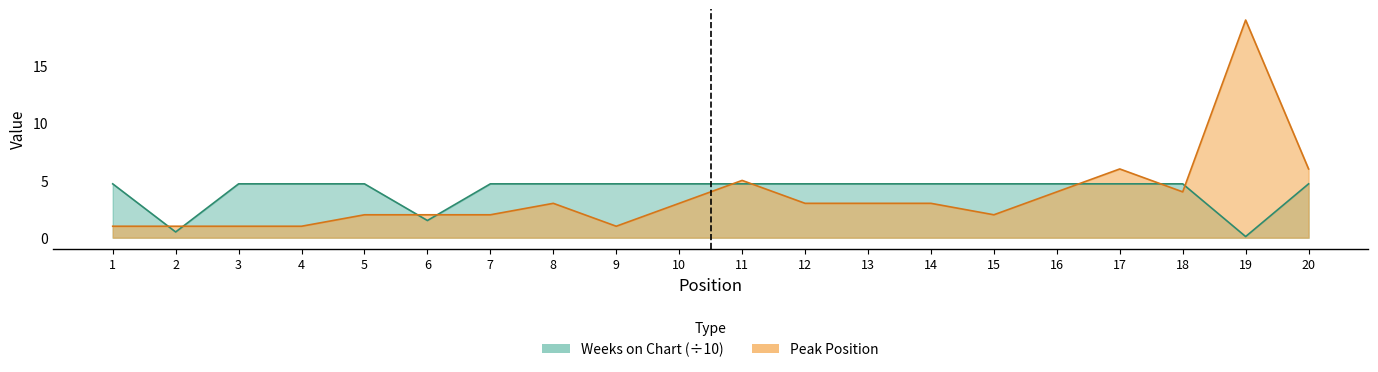

The value of Weeks on Chart at 18 is 4.7. True or false?

True